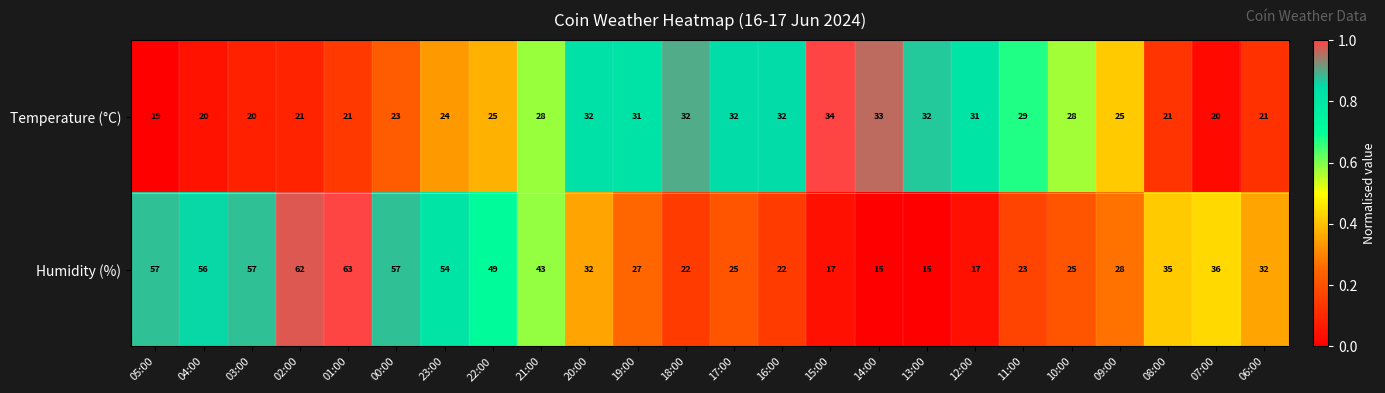

List the series in order of their peak value, lowest first.

Temperature (°C), Humidity (%)